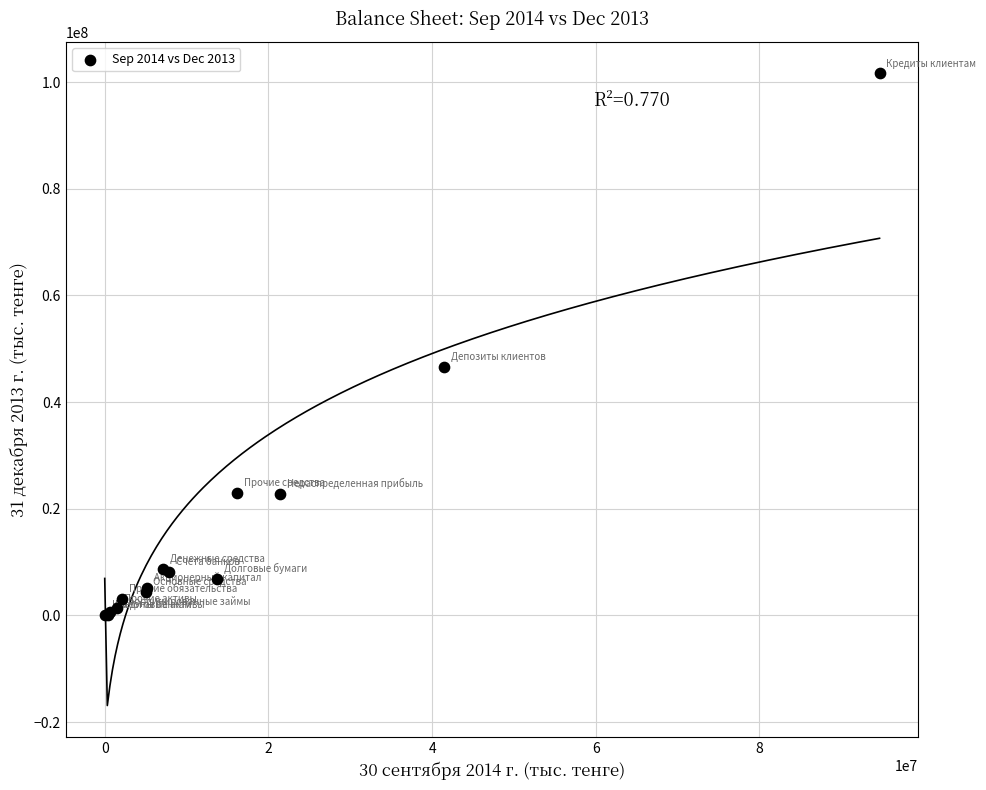

What Y value in the scatter plot is closest to 50814520?

46562674